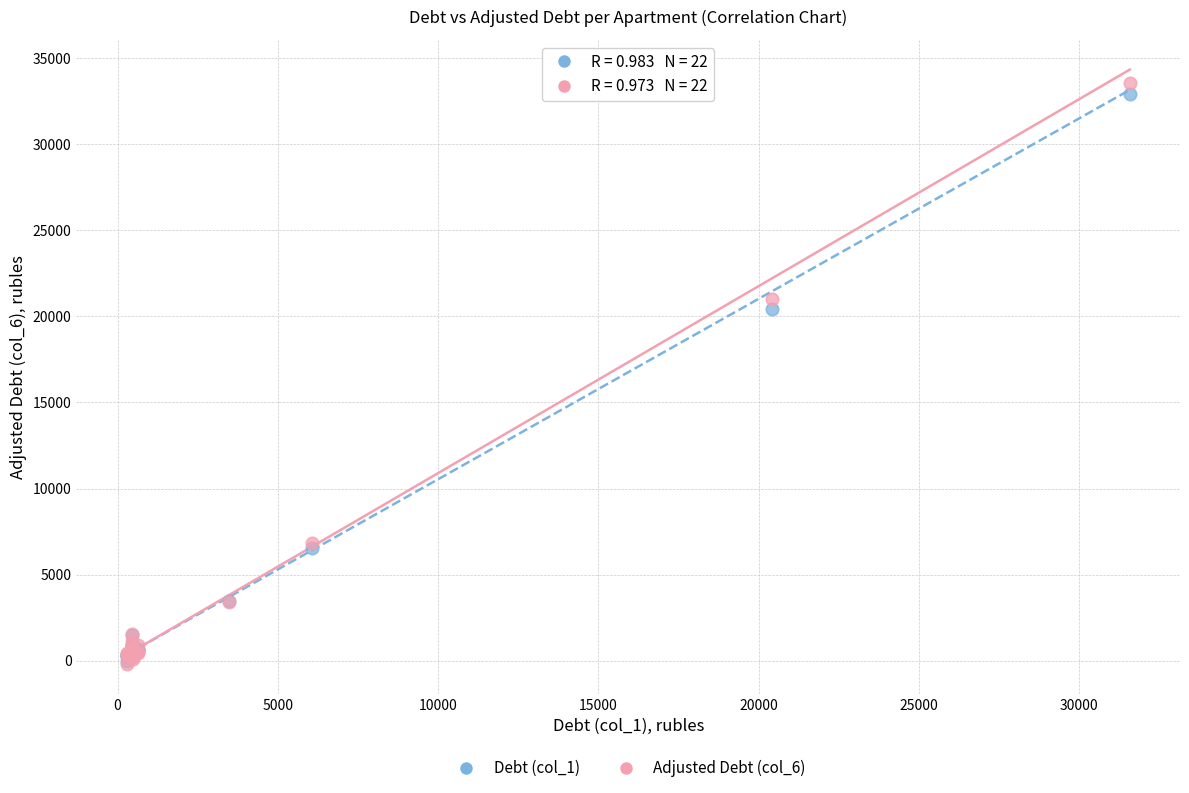

What are all the series names shown in the legend?

Debt (col_1), Adjusted Debt (col_6)